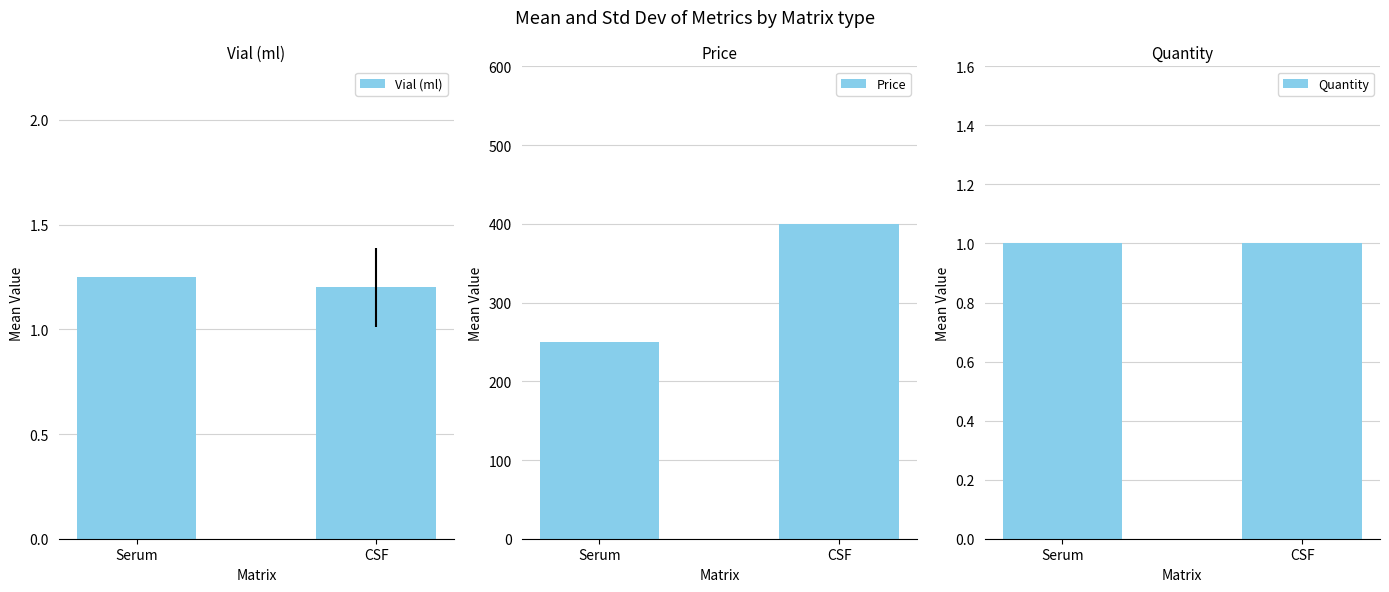

At which category is the sum across all series the highest?

CSF